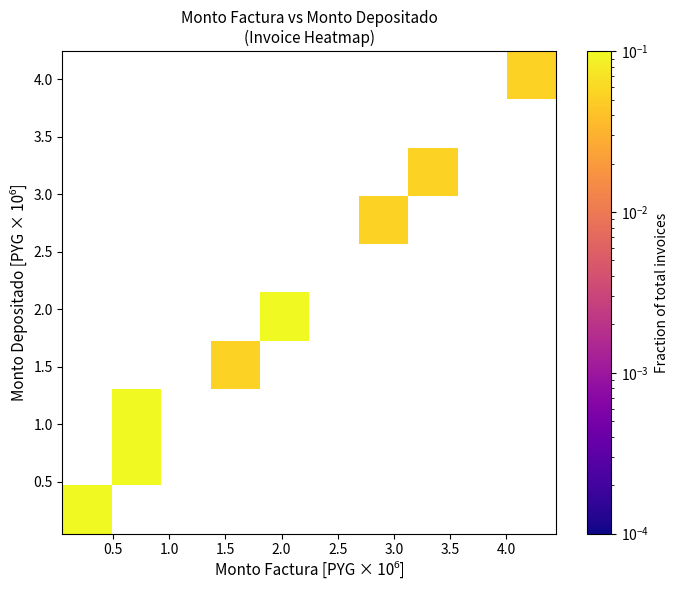

How many series are shown in this chart?

10